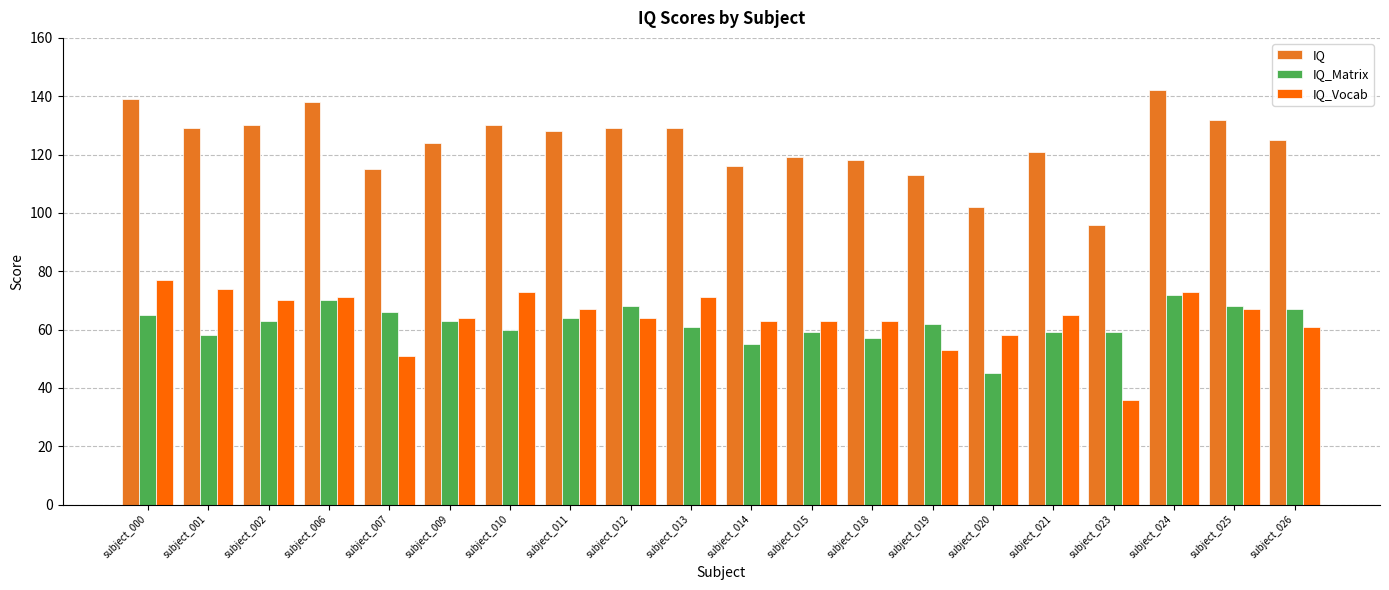

True or false: IQ_Vocab has a value of 105 at subject_002.

False